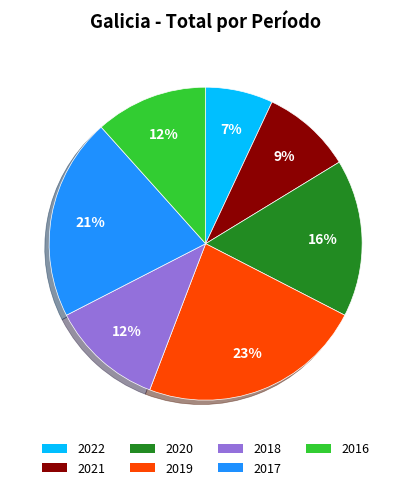

Is it true that 2022 is 7% of the pie?

True